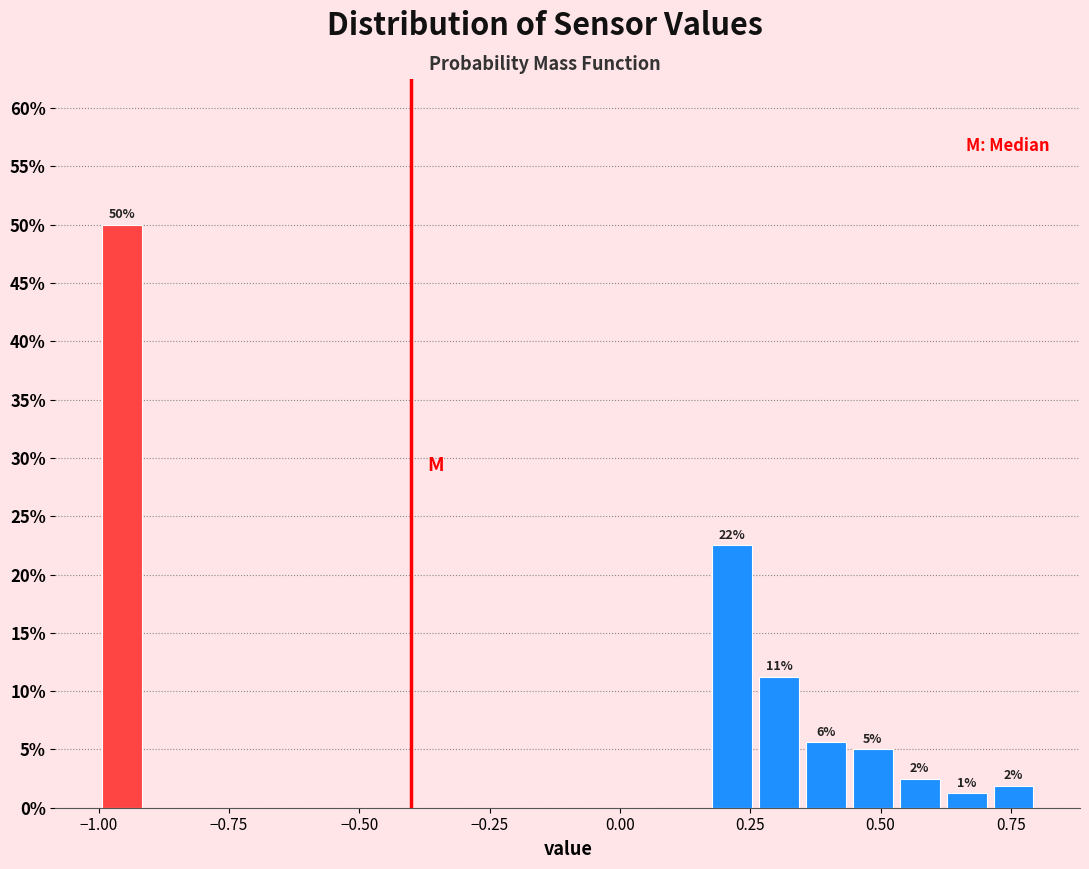

Around what value on the x-axis is the tallest bar? Give the approximate position of its centre, as read against the axis.

-0.95